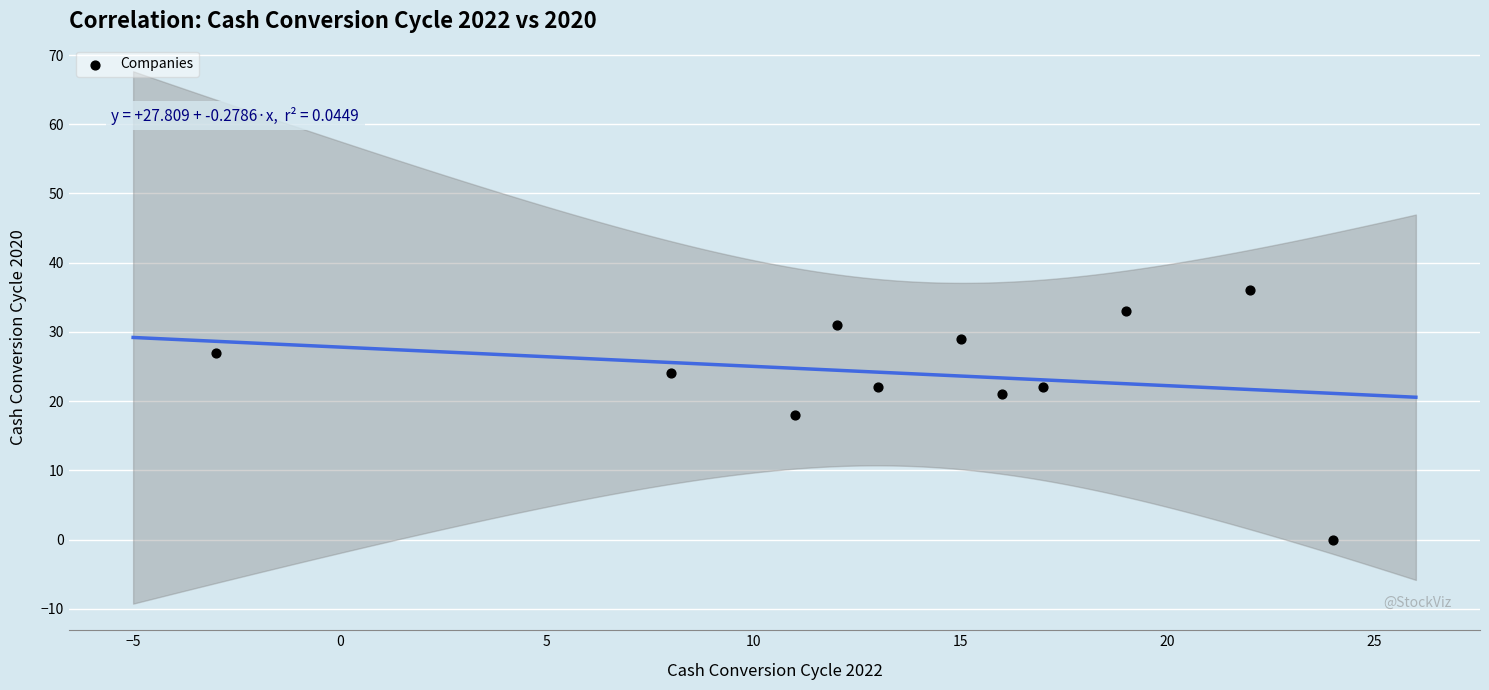

What is the range of X values (max minus min)?

27